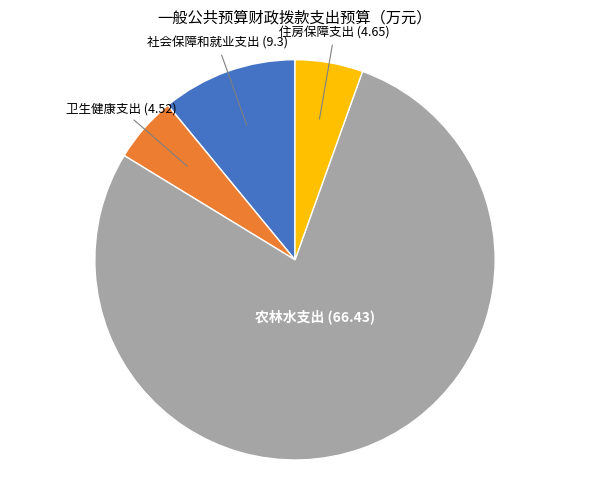

Count the number of slices in the pie.

4